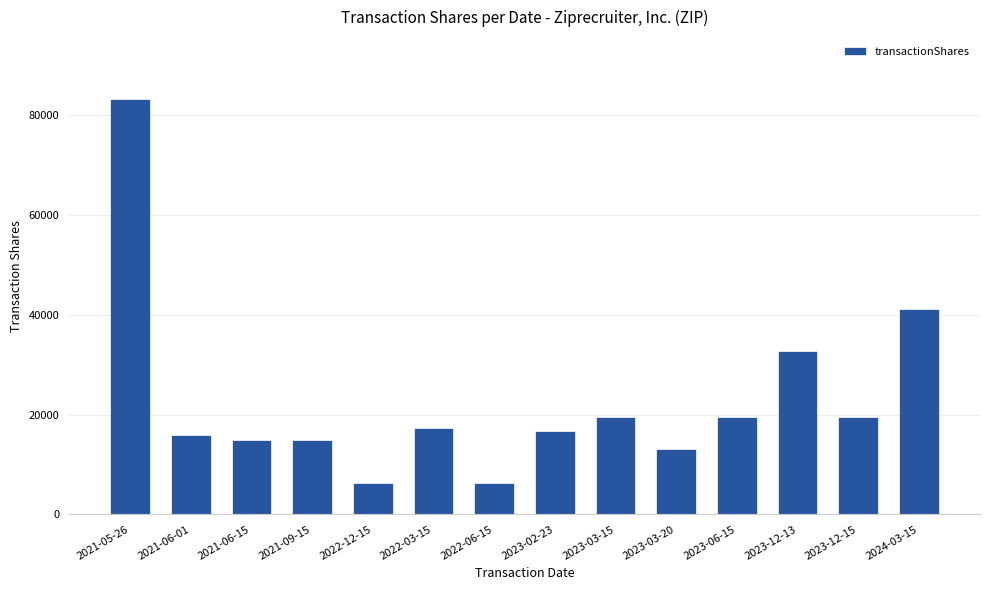

What is the sum of all values?

321183